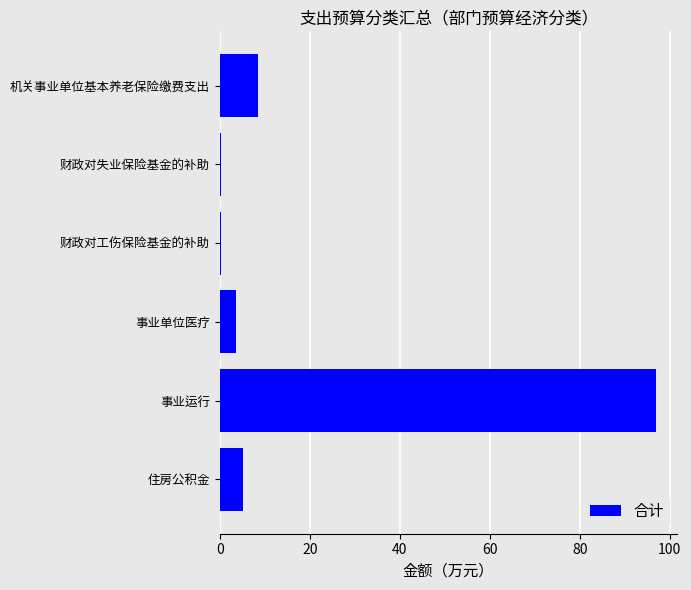

Which label corresponds to the largest value in the chart?

事业运行